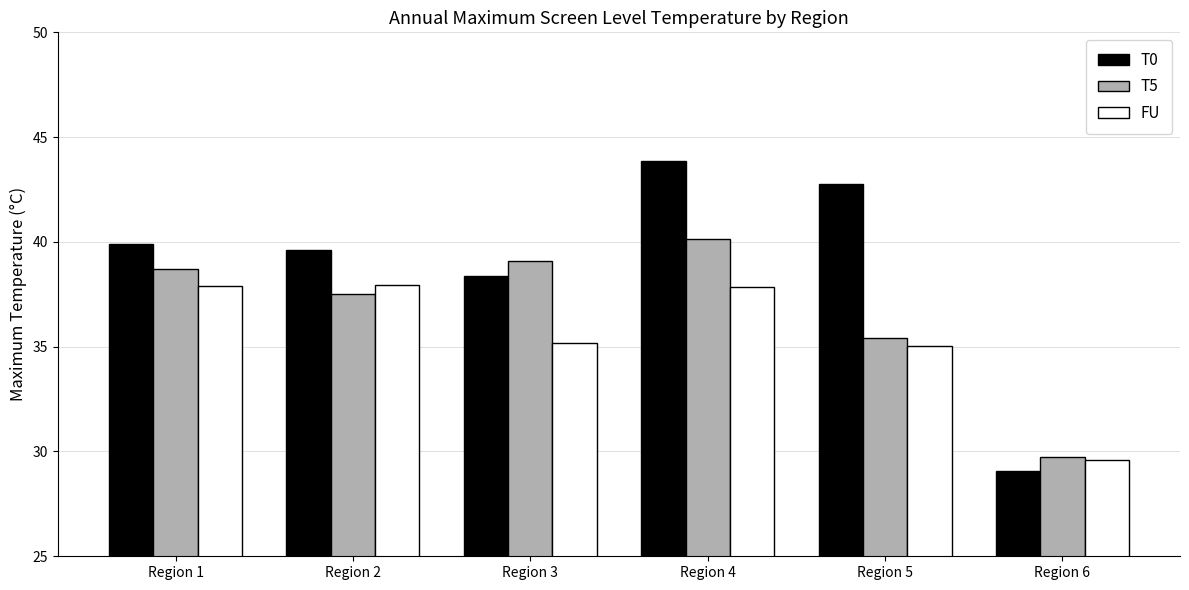

List the labels in order of T0 value, smallest first.

Region 6, Region 3, Region 2, Region 1, Region 5, Region 4